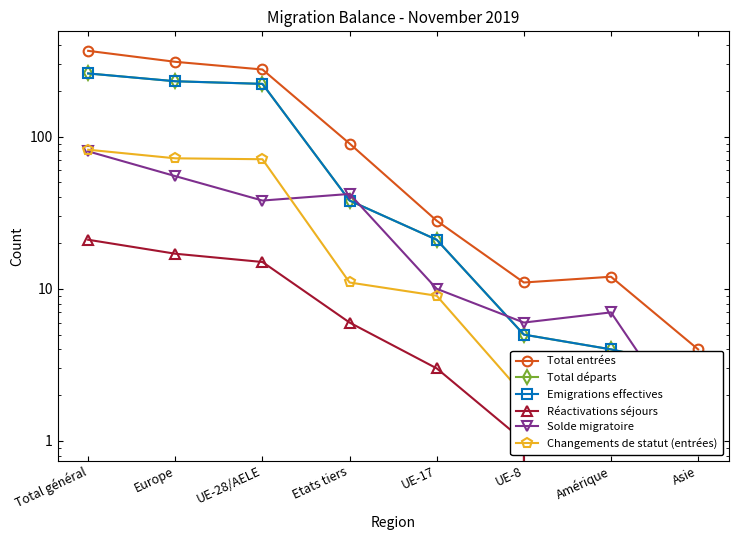

What is the difference between the maximum and minimum values in the Solde migratoire series?

79